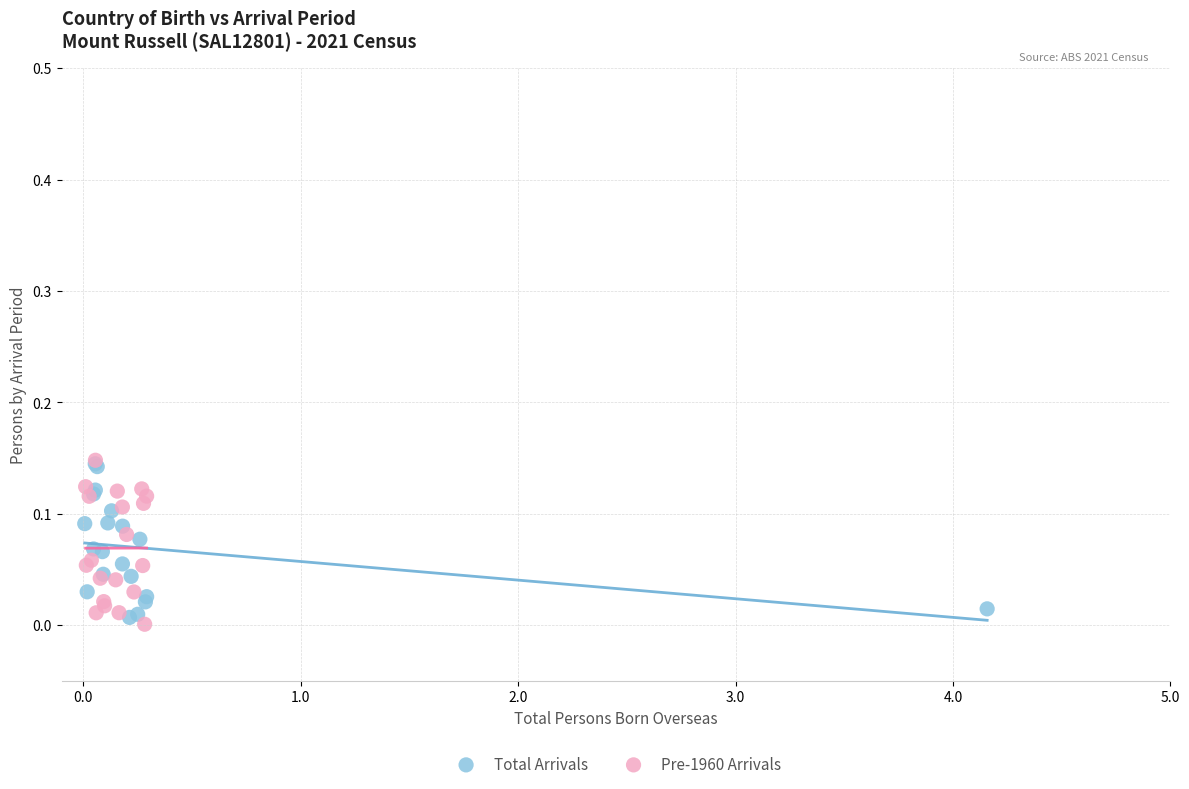

What are all the series names shown in the legend?

Total Arrivals, Pre-1960 Arrivals